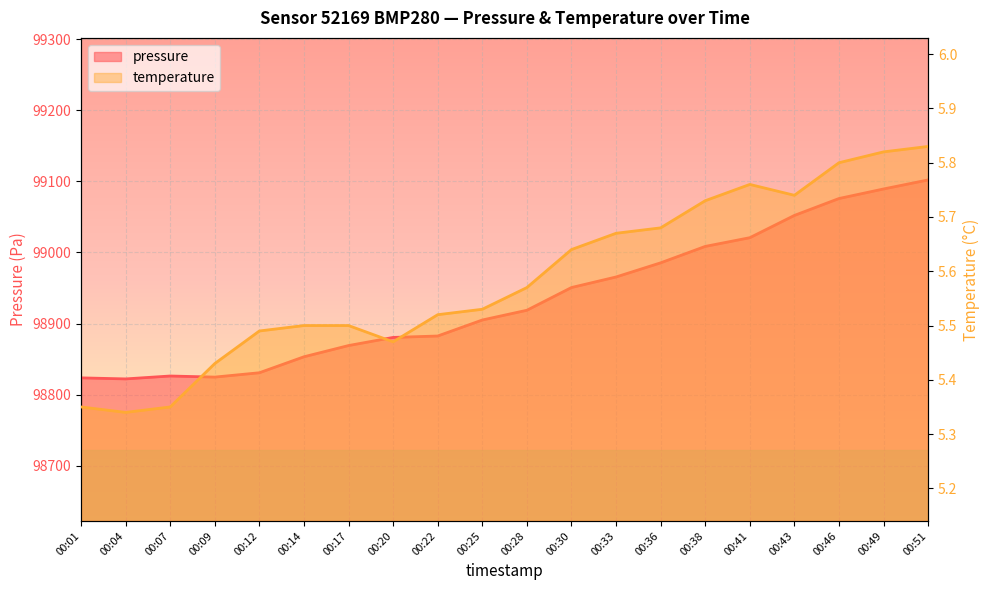

Which series has the largest total across all categories?

pressure